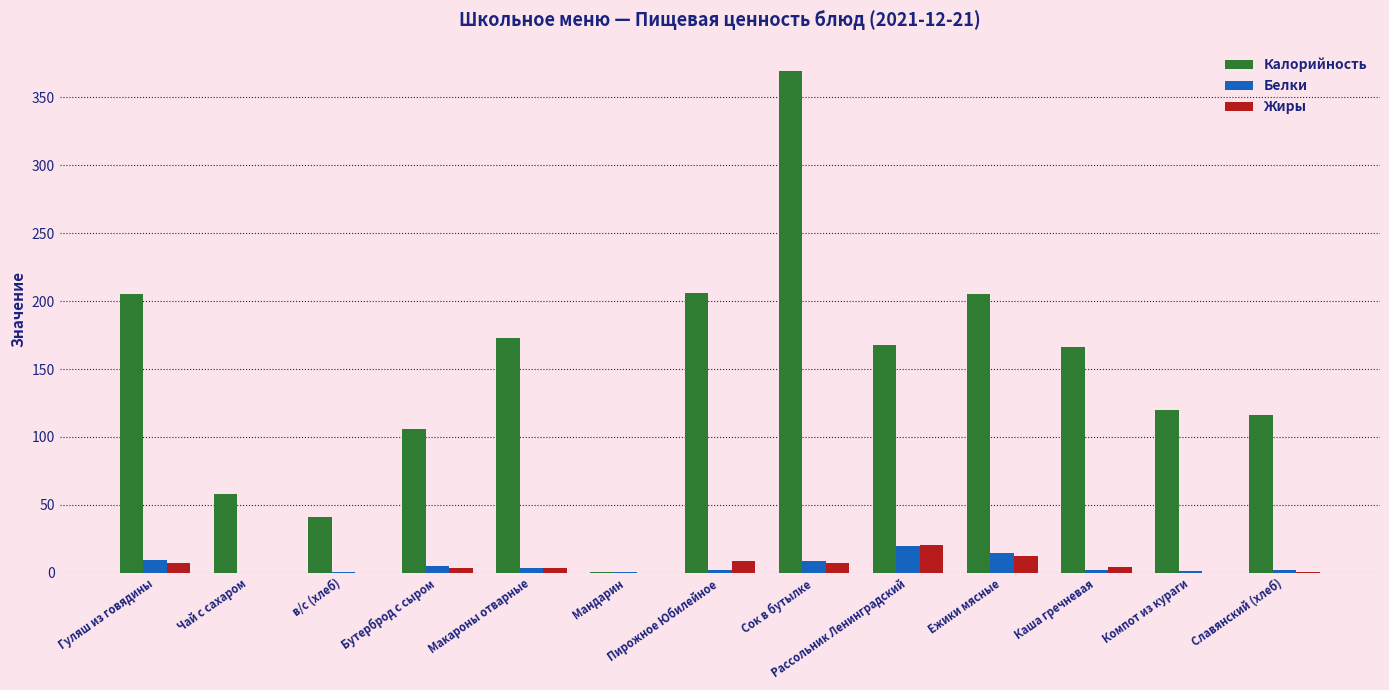

How many groups of bars are there?

13